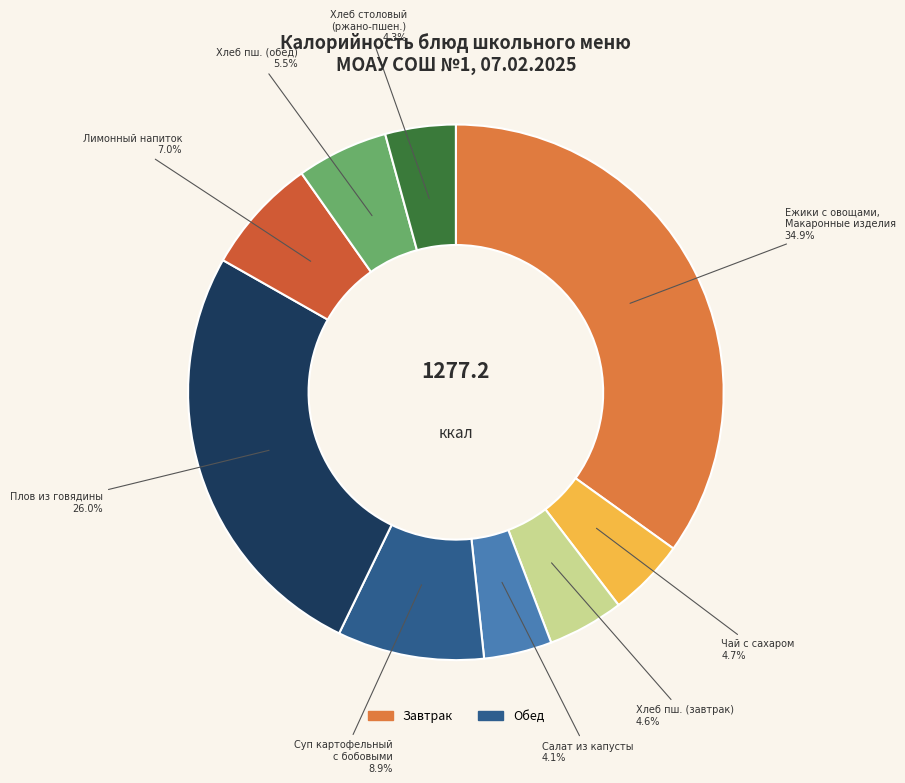

Rank the categories by value from lowest to highest.

Салат из белокочанной капусты, Хлеб столовый (ржано-пшеничный), Хлеб пшеничный (завтрак), Чай с сахаром, Хлеб пшеничный (обед), Лимонный напиток, Суп картофельный с бобовыми, Плов из говядины, Ежики с овощами, Макаронные изделия